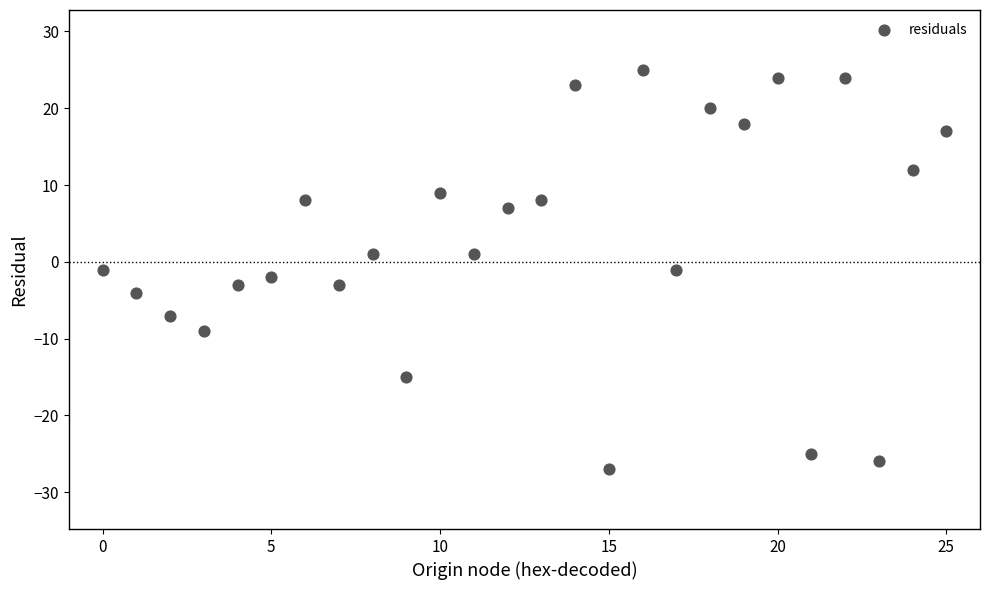

What is the range of Y values (max minus min)?

52